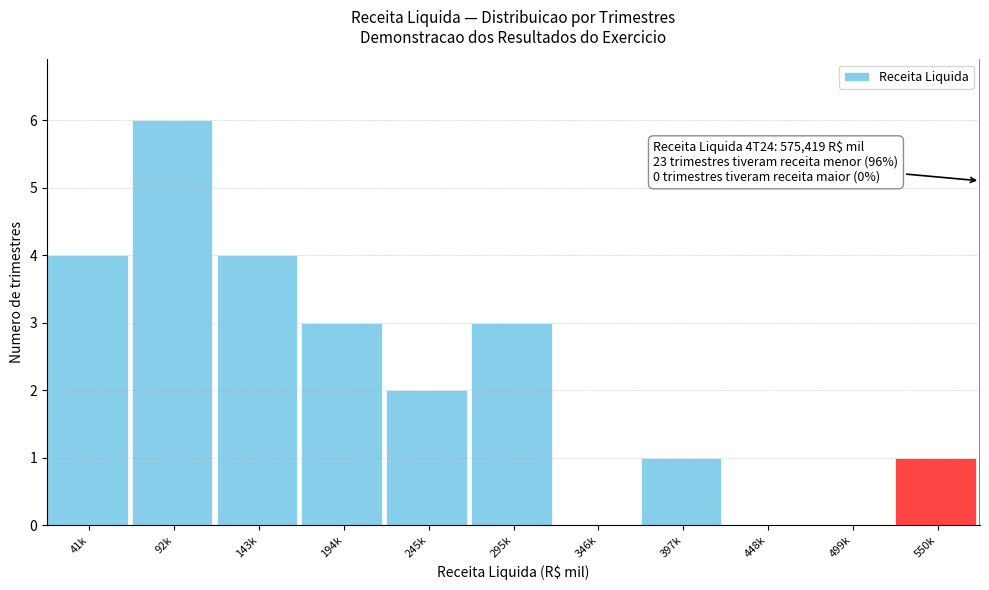

Reading left to right, extract all data points from this chart.

41k=4	92k=6	143k=4	194k=3	245k=2	295k=3	346k=0	397k=1	448k=0	499k=0	550k=1